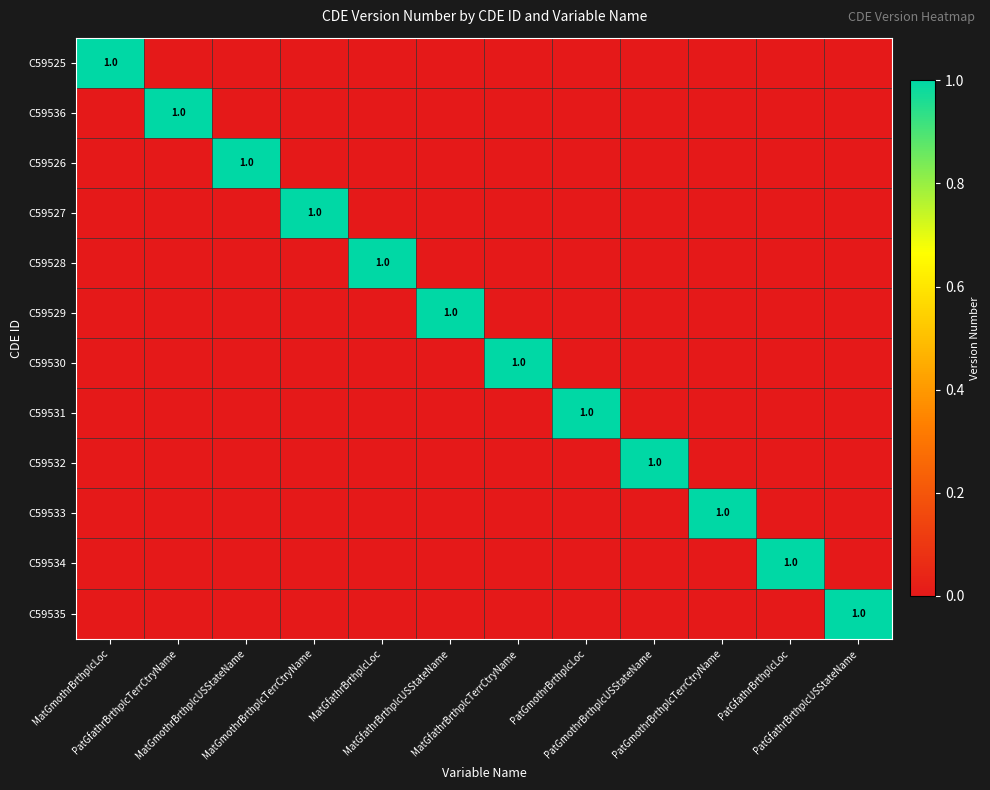

What is the total value across all series at MatGmothrBrthplcTerrCtryName?

1